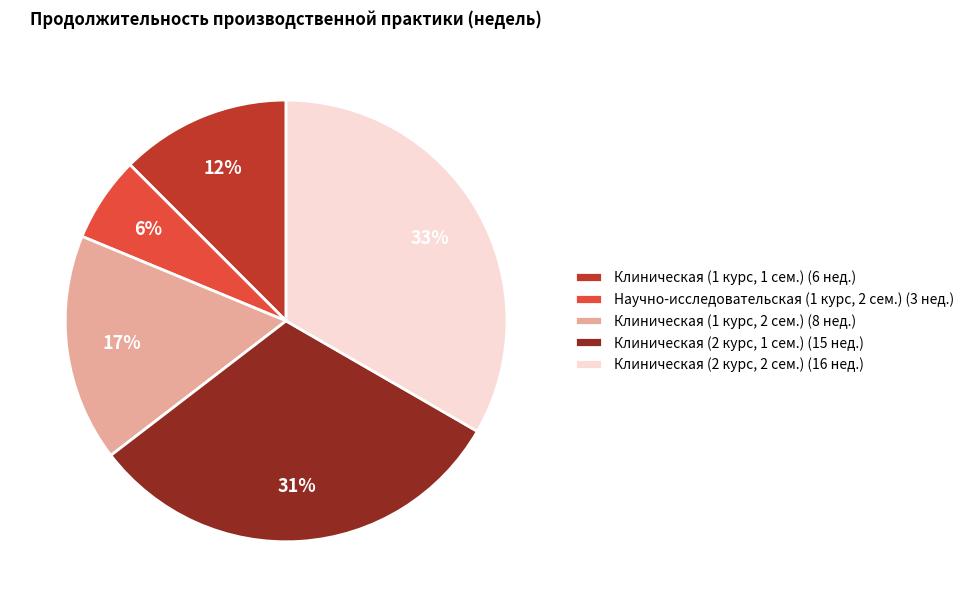

Which has a higher value, Научно-исследовательская (1 курс, 2 сем.) (3 нед.) or Клиническая (1 курс, 1 сем.) (6 нед.)?

Клиническая (1 курс, 1 сем.) (6 нед.)